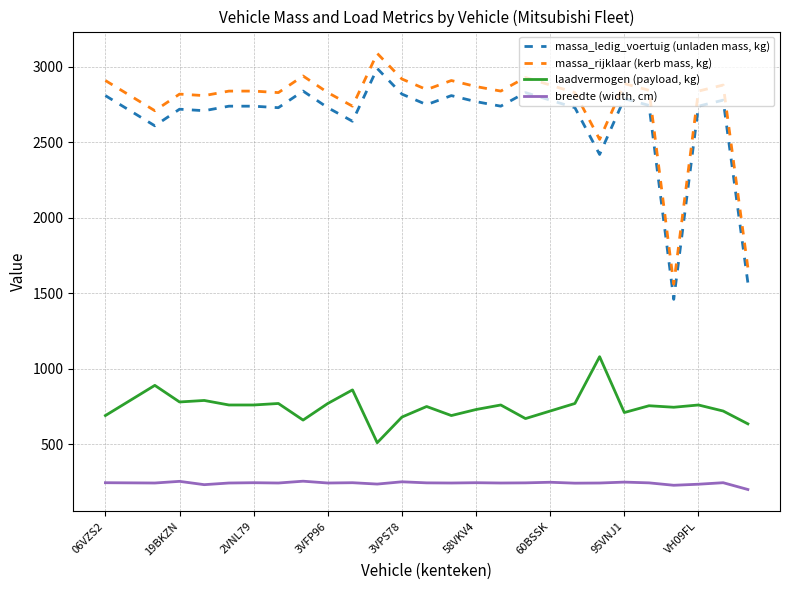

True or false: massa_ledig_voertuig (unladen mass, kg) and laadvermogen (payload, kg) intersect in this chart.

False